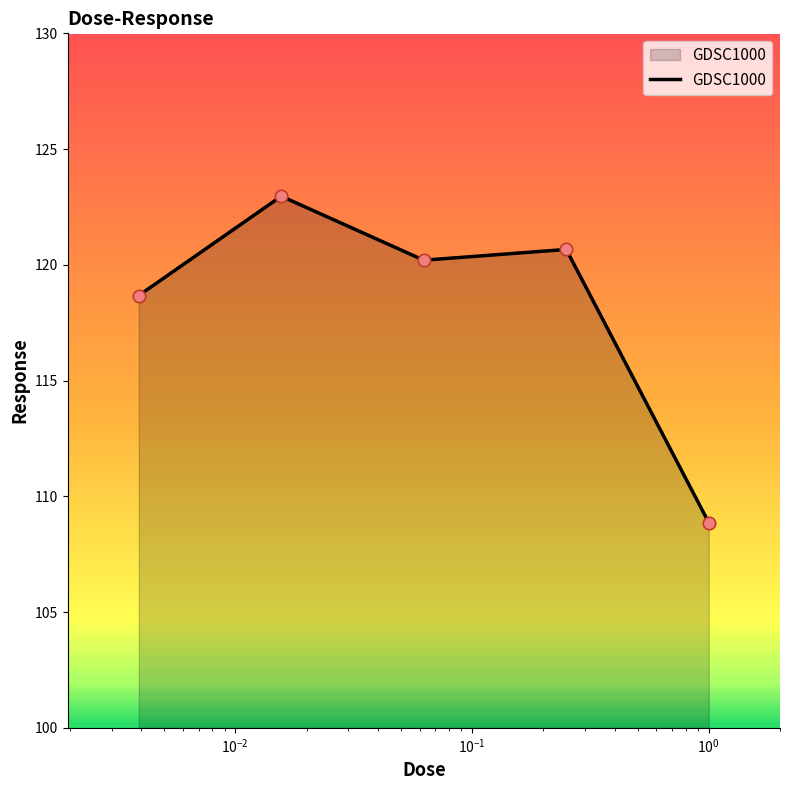

True or false: there are more than 2 points higher than both neighbors.

False